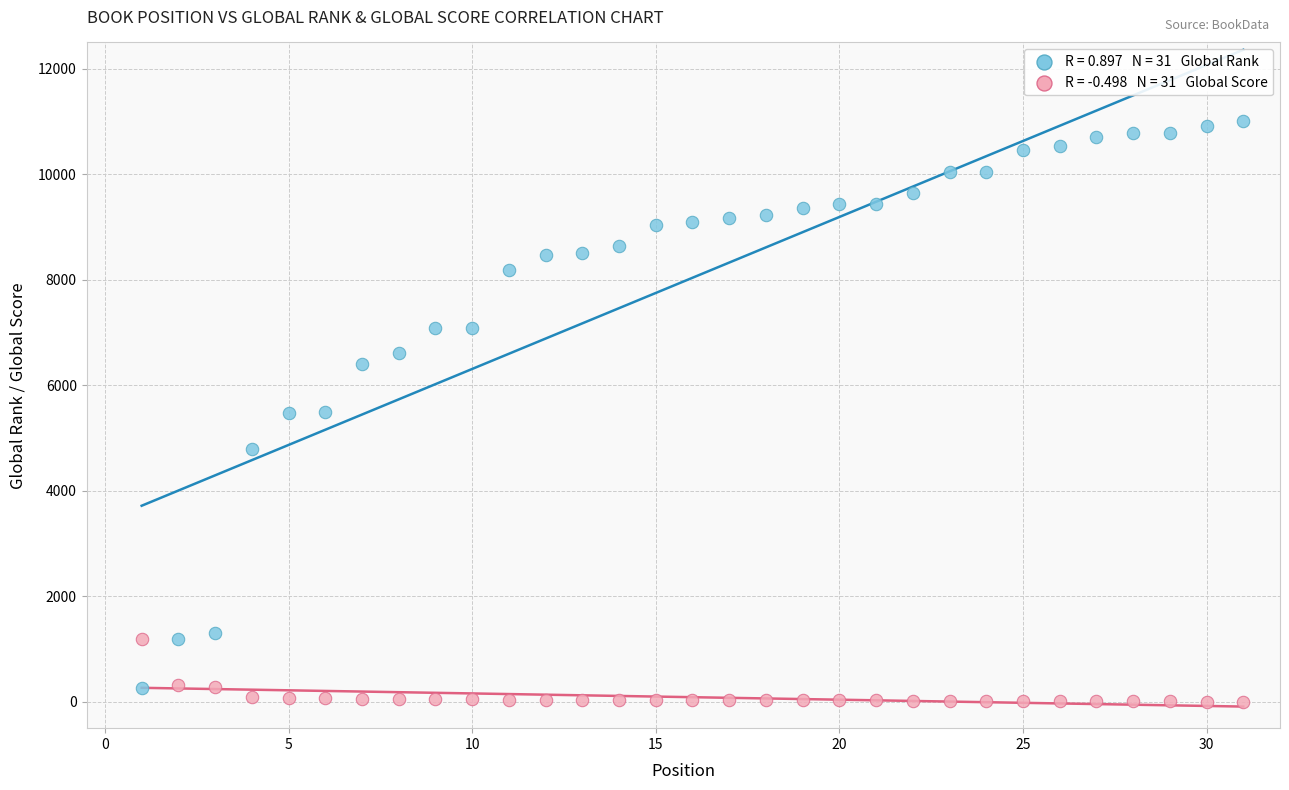

Across all data points, what is the range of Y values (max minus min)?

11008